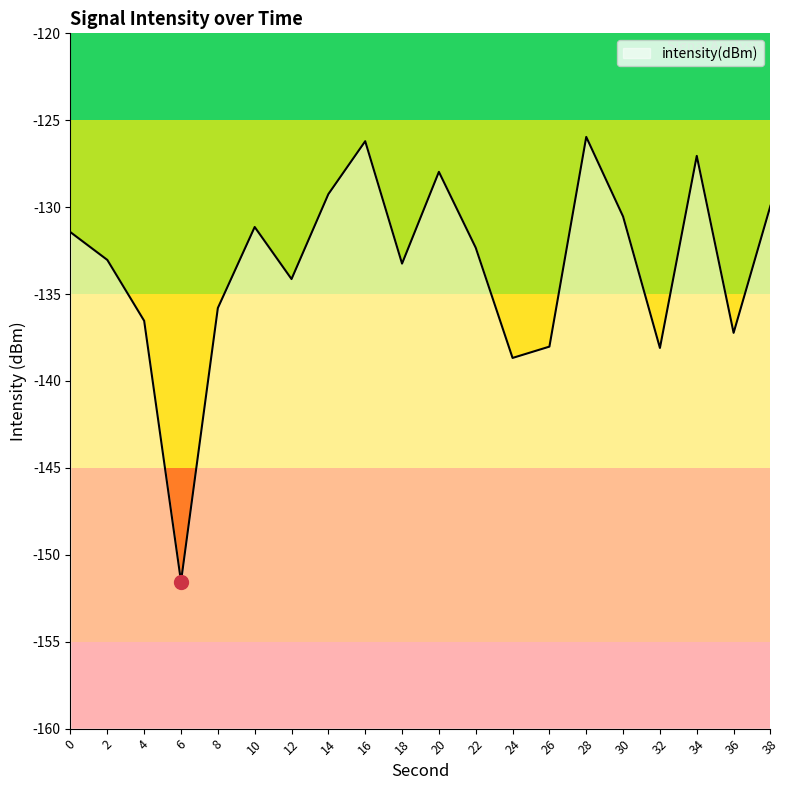

Count the number of data series in this chart.

1